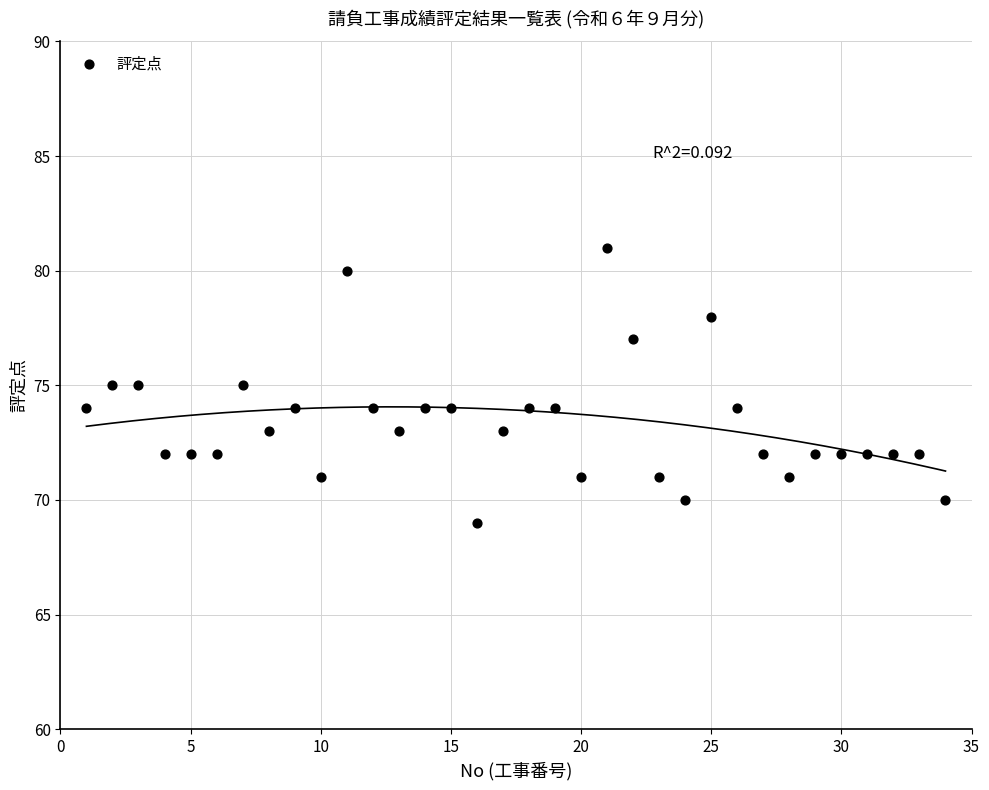

What is the range of Y values (max minus min)?

12